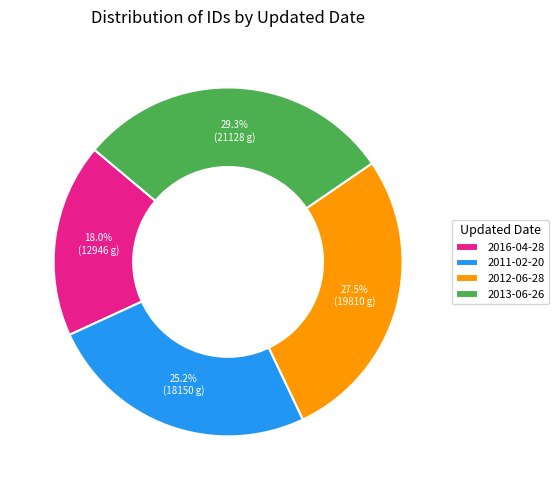

What is the ratio of the value at 2012-06-28 to the value at 2016-04-28?

1.5